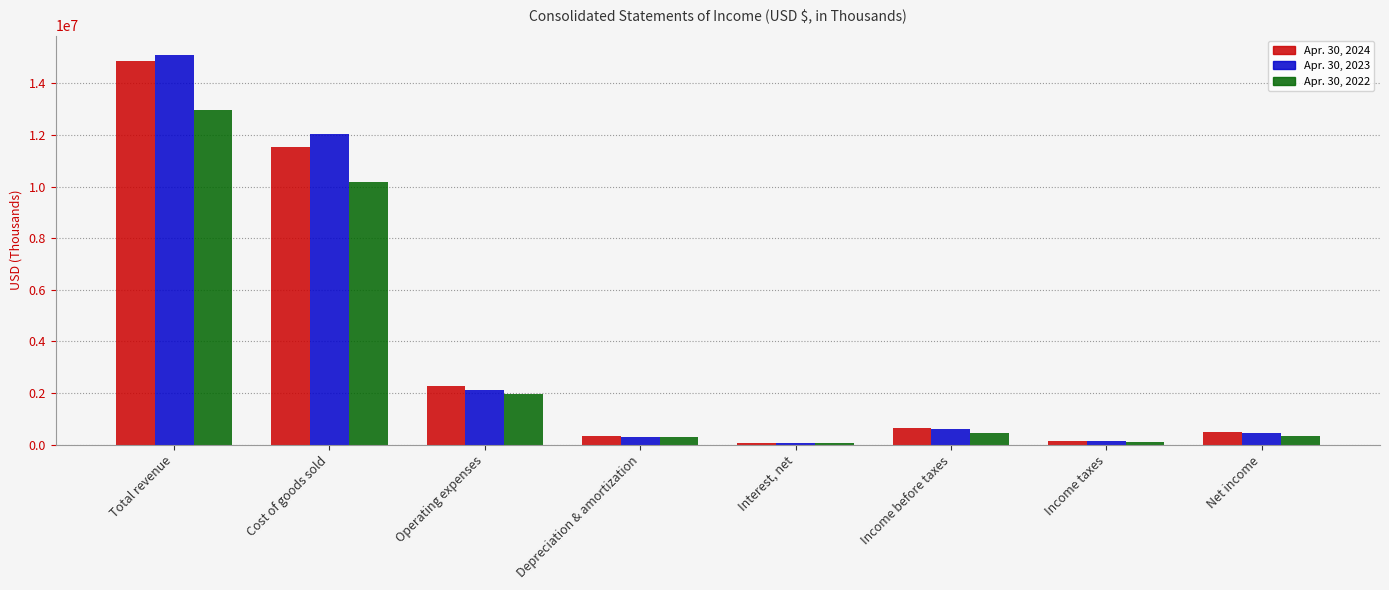

Which series has the widest spread of values?

Apr. 30, 2023